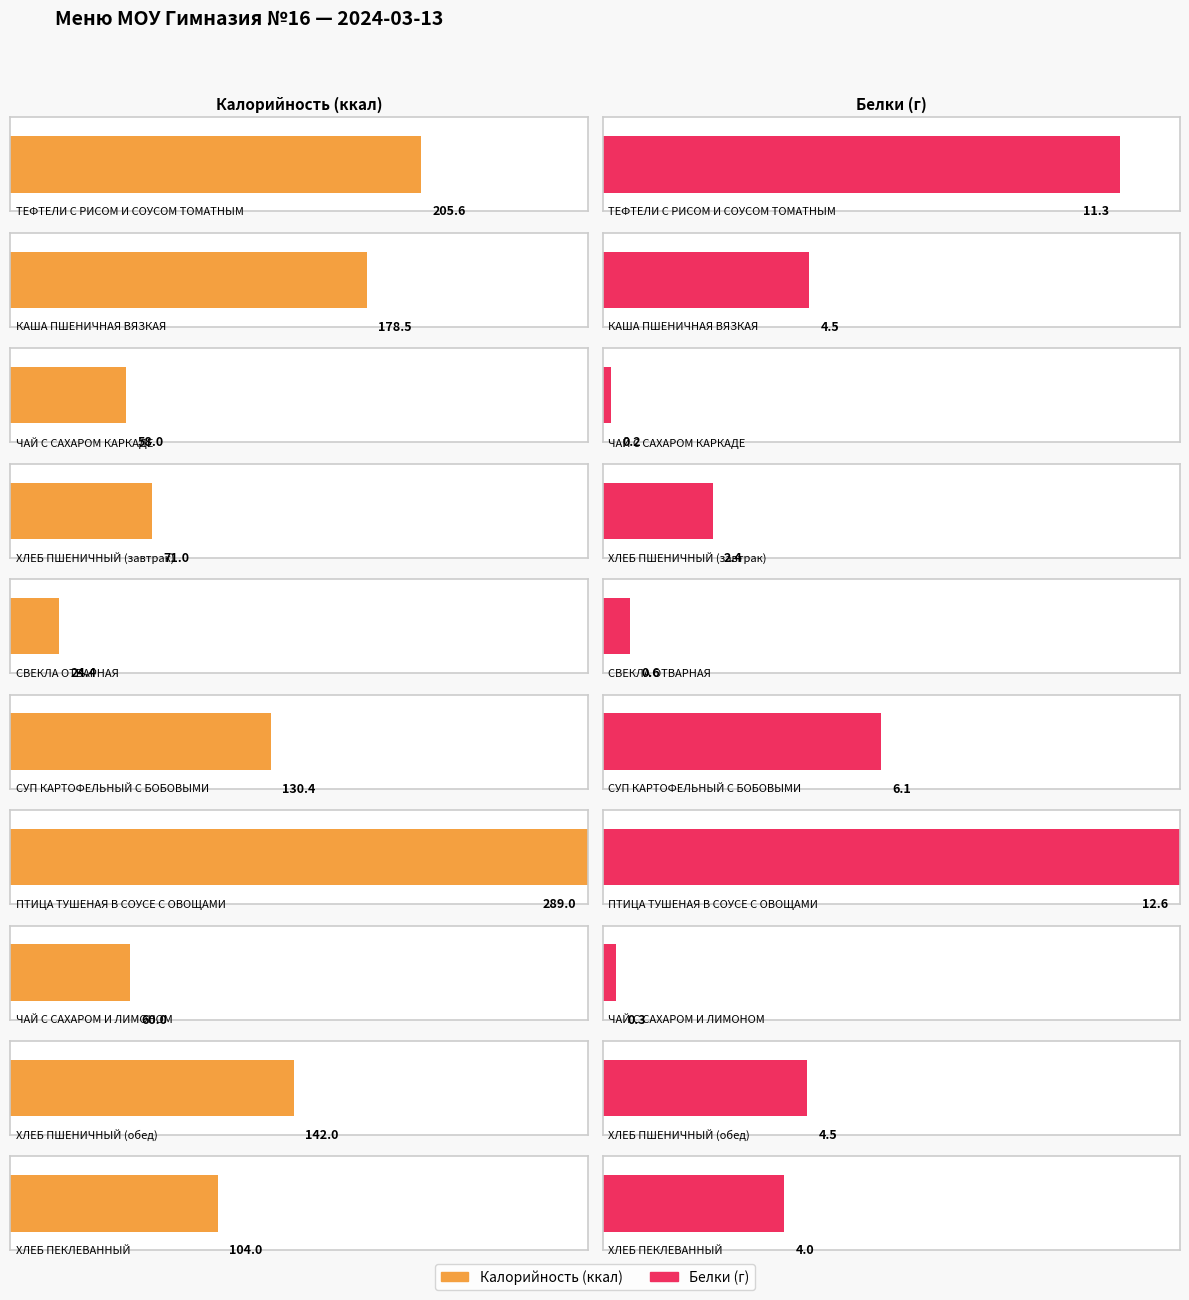

Between ЧАЙ С САХАРОМ КАРКАДЕ and ХЛЕБ ПШЕНИЧНЫЙ (завтрак), which series saw the biggest shift?

Калорийность